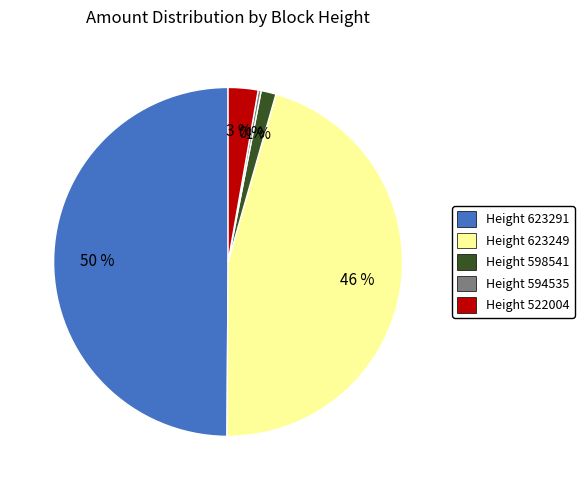

What percentage is the Height 598541 slice, to the nearest percent?

1%